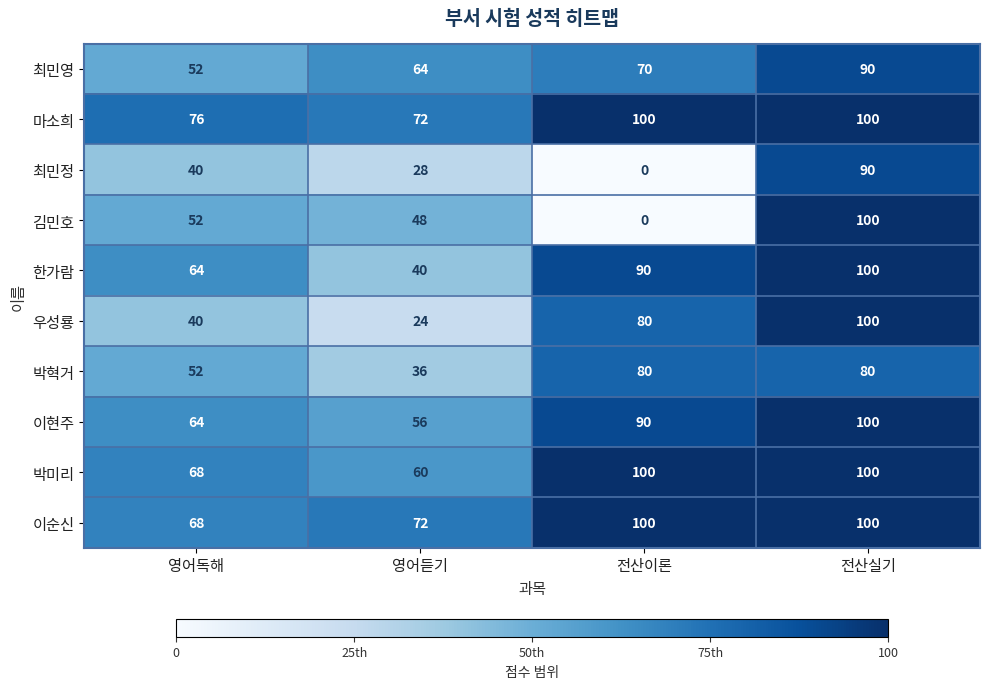

What is the total value across all series at 영어듣기?

500